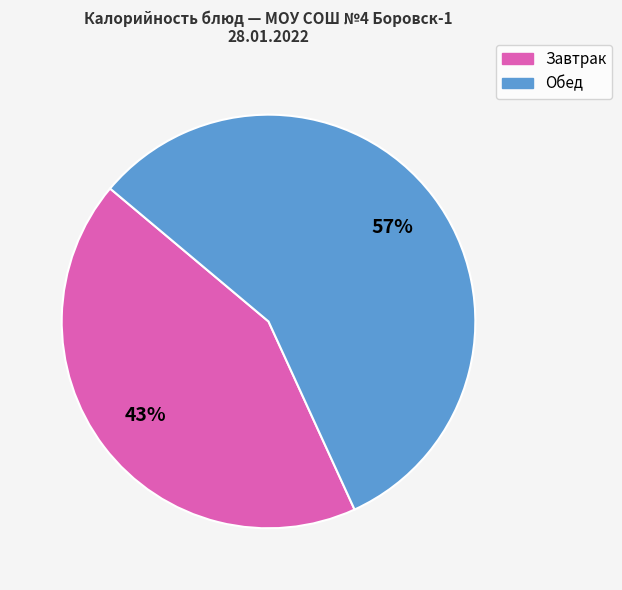

Which slice is the smallest?

Завтрак